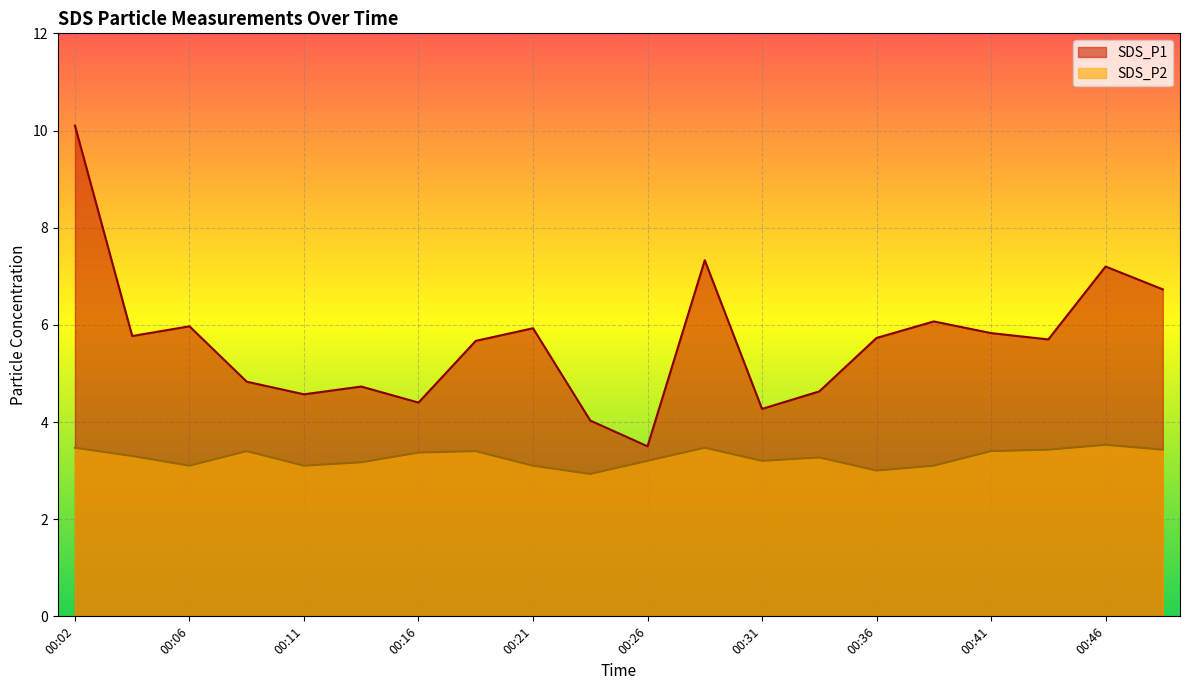

The value of SDS_P2 at 00:38 is 4.0. True or false?

False